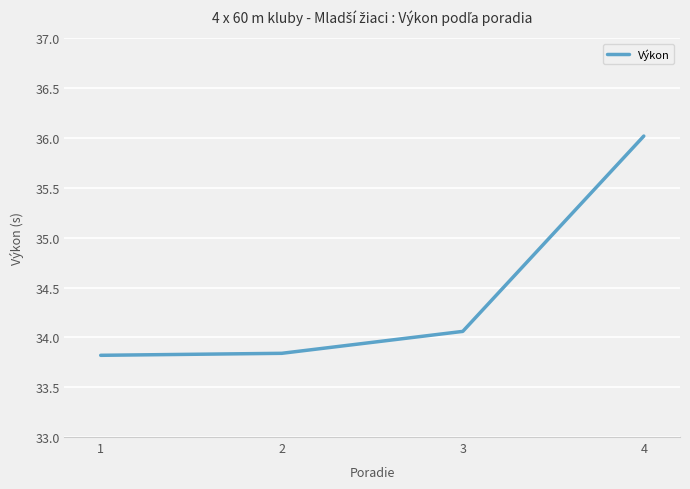

True or false: the data shows 34.1 at 3.

True